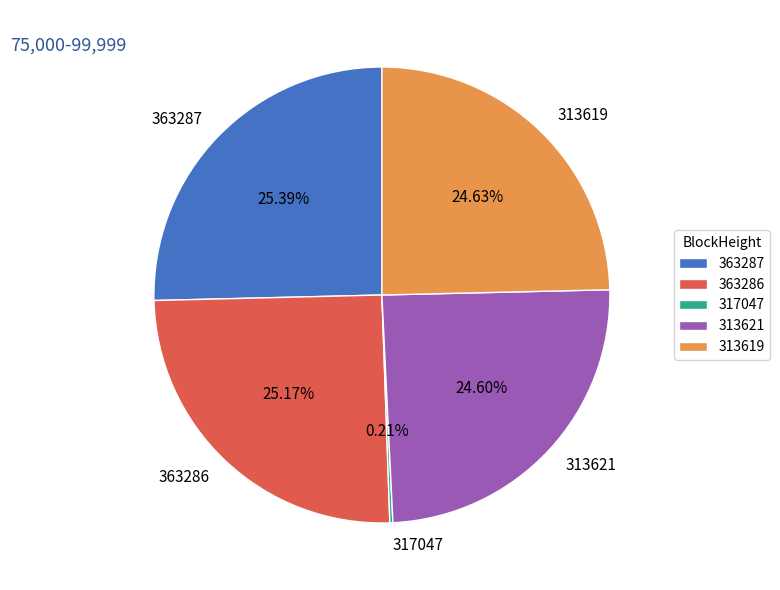

What is the ratio of the value at 313621 to the value at 363286?

1.0